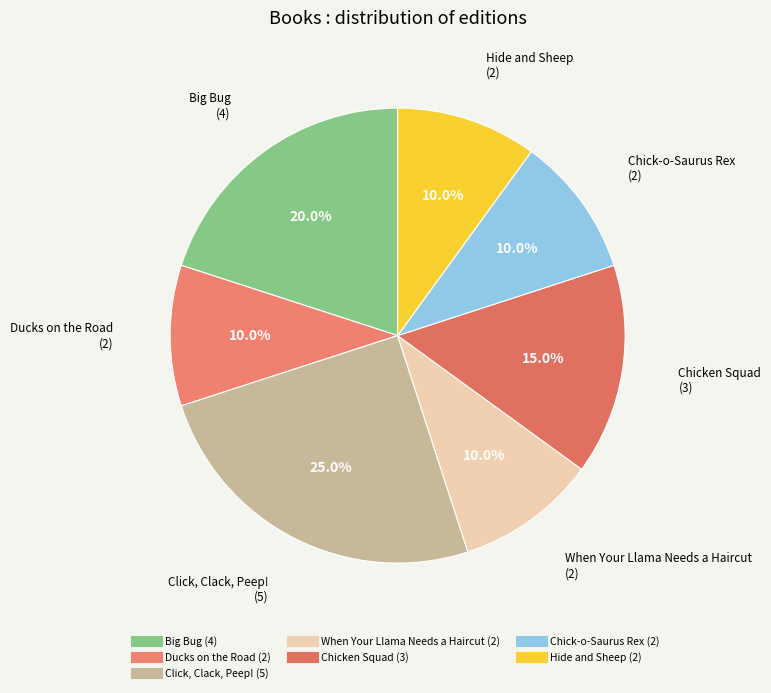

What is the largest slice in the pie chart?

Click, Clack, Peep!